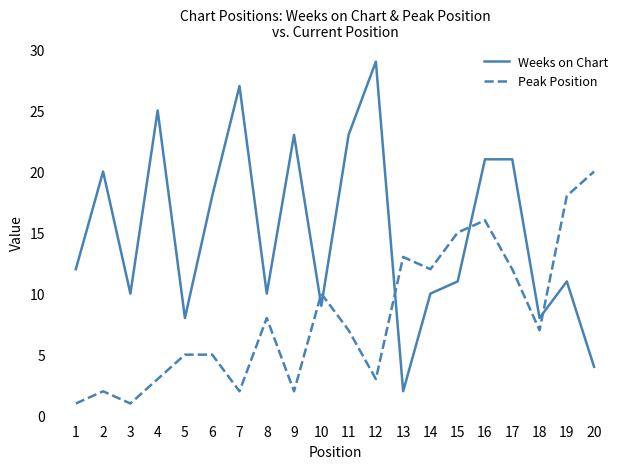

At which category is the sum across all series the highest?

16